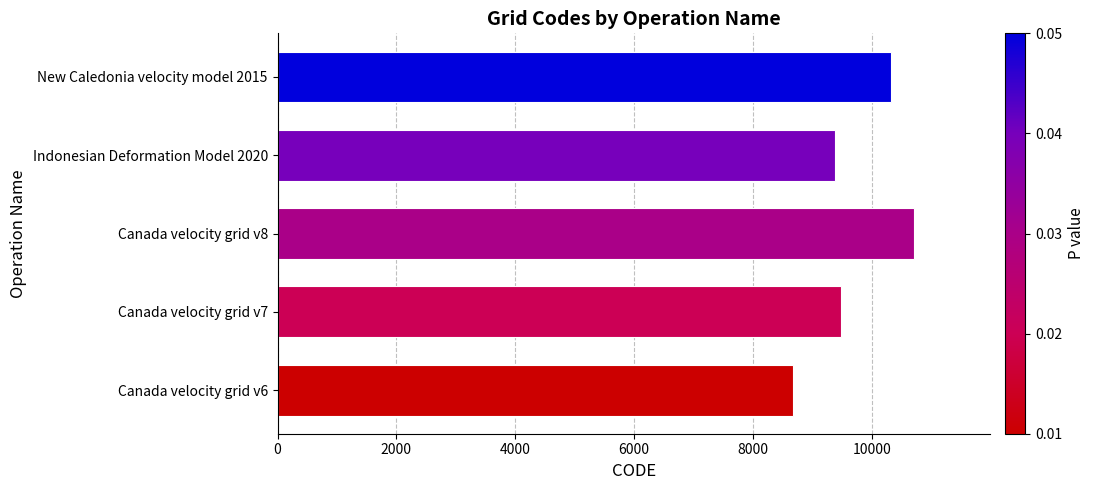

What is the sum of all values?

48564